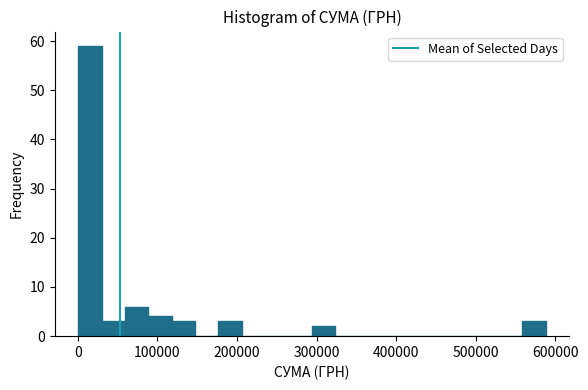

Around what value on the x-axis is the tallest bar? Give the approximate position of its centre, as read against the axis.

20000